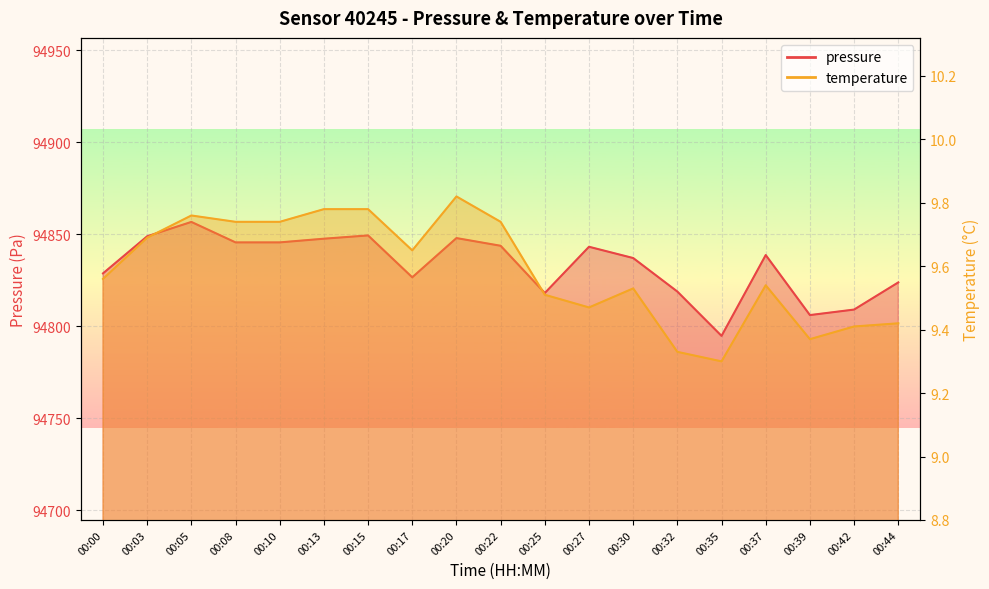

What is the total value across all series at 00:03?

94858.5